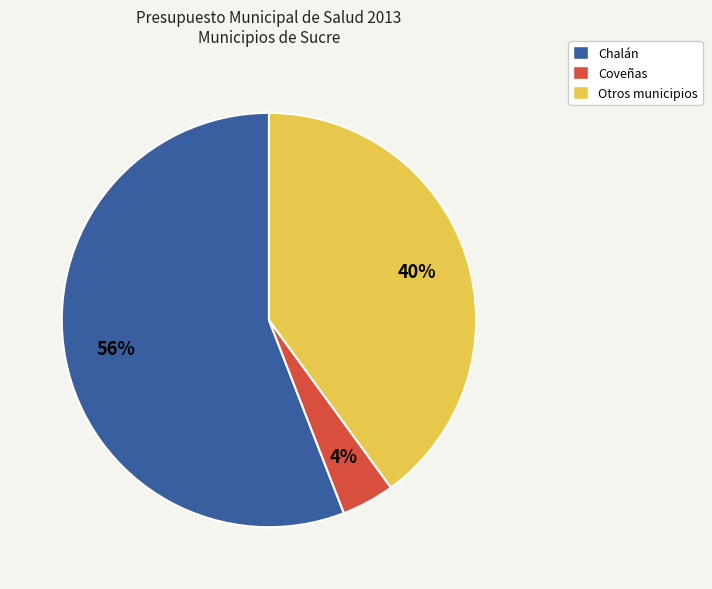

Count the number of slices in the pie.

3